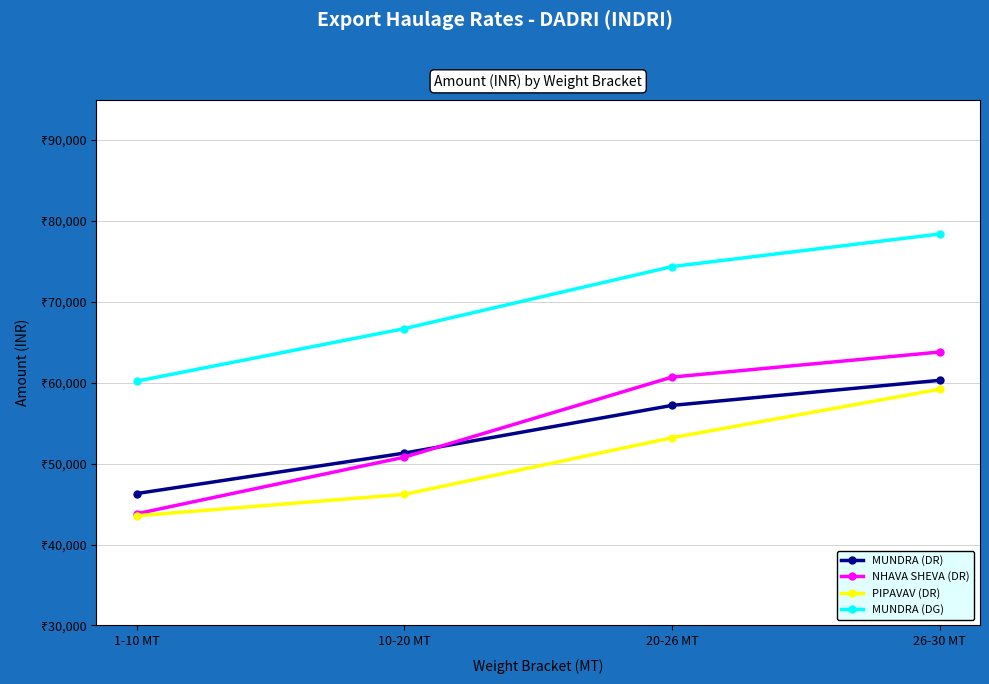

True or false: MUNDRA (DR) and MUNDRA (DG) intersect in this chart.

False